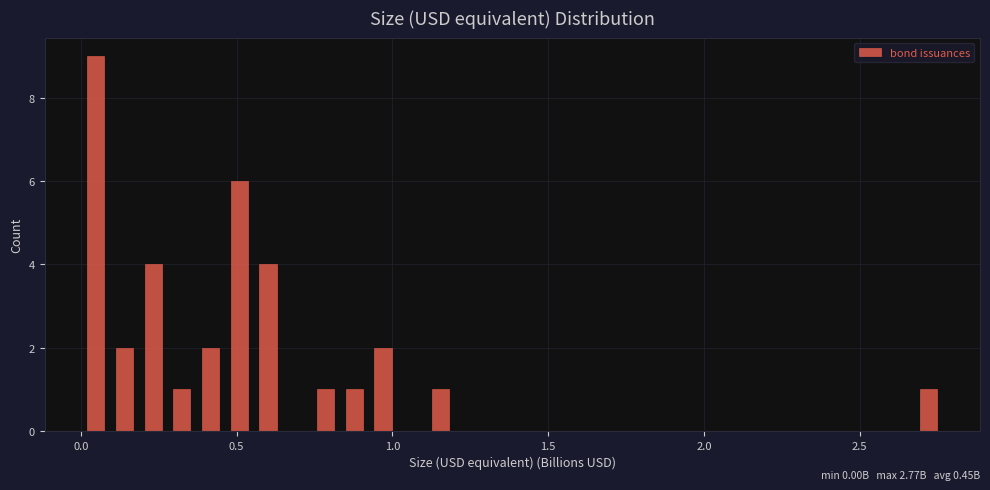

Read against the x-axis, roughly where is the centre of the tallest bar?

0.05